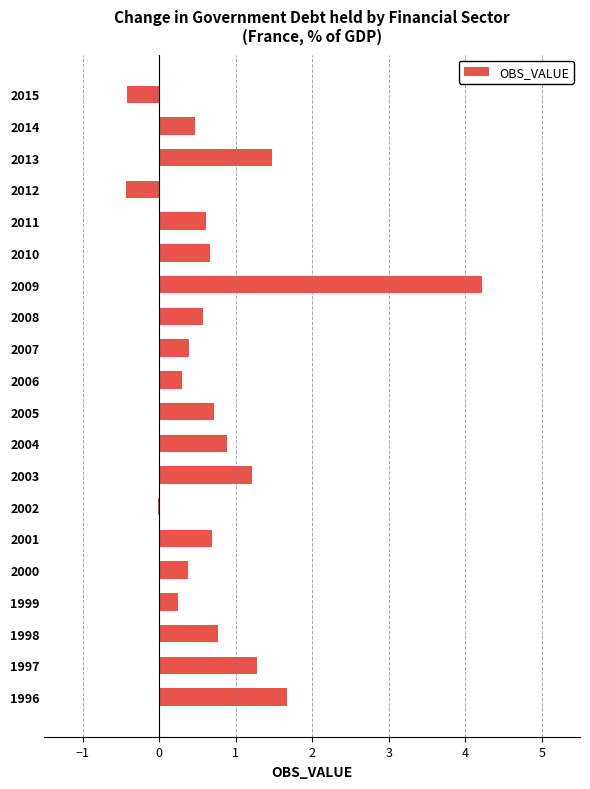

What is the maximum value shown in the chart?

4.2